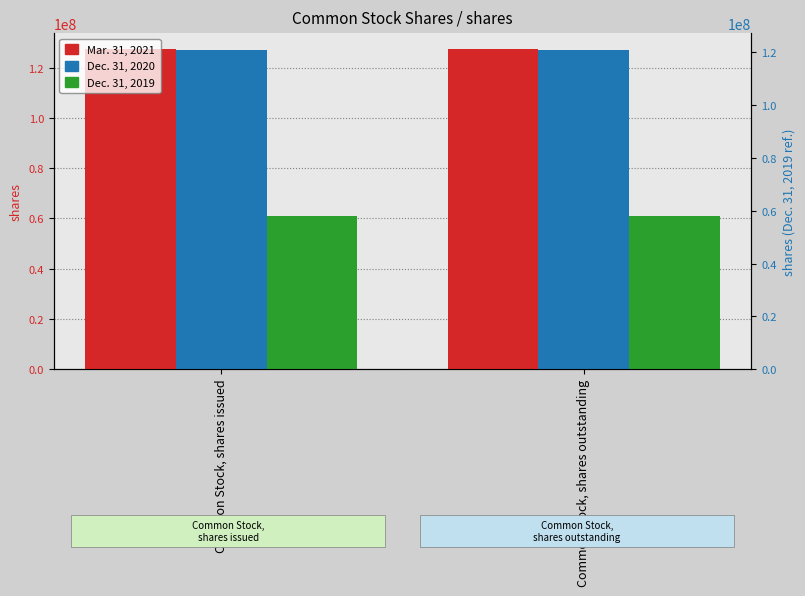

Is it true that Mar. 31, 2021 equals 127325116 at Common Stock, shares issued?

True